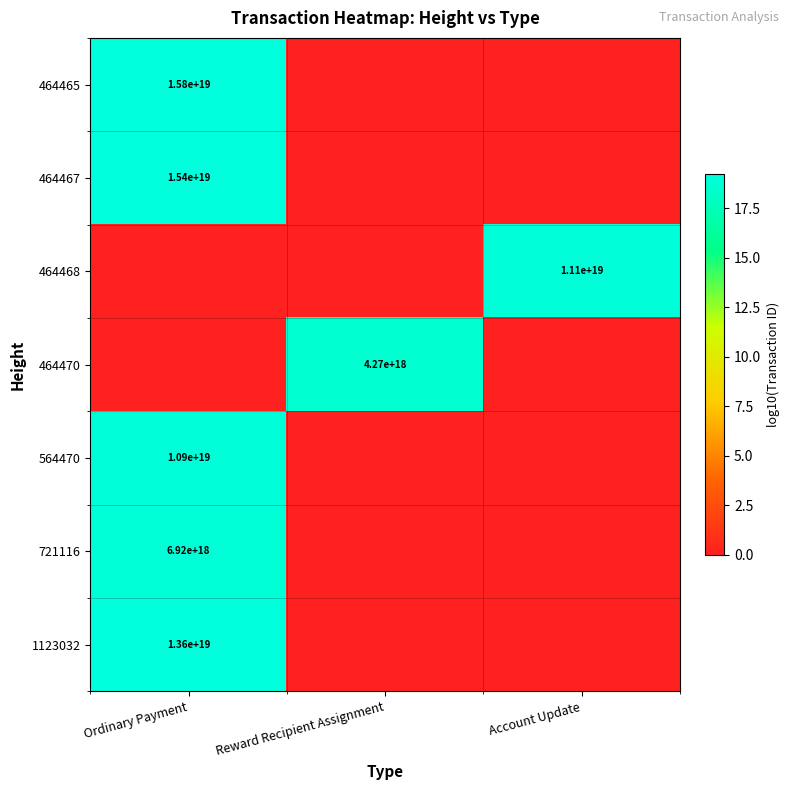

Rank the series by their maximum value, from lowest to highest.

464470, 721116, 564470, 464468, 1123032, 464467, 464465